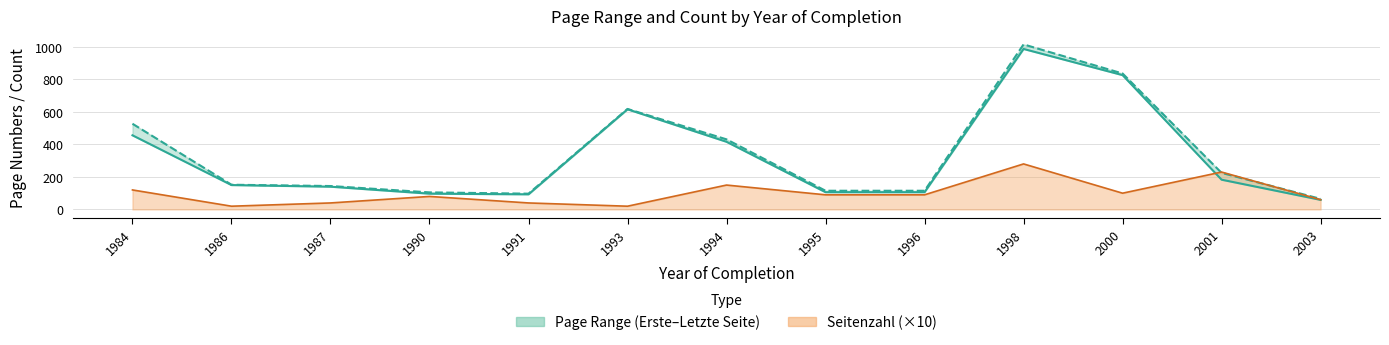

What is the value of the 6th point from the left?

616